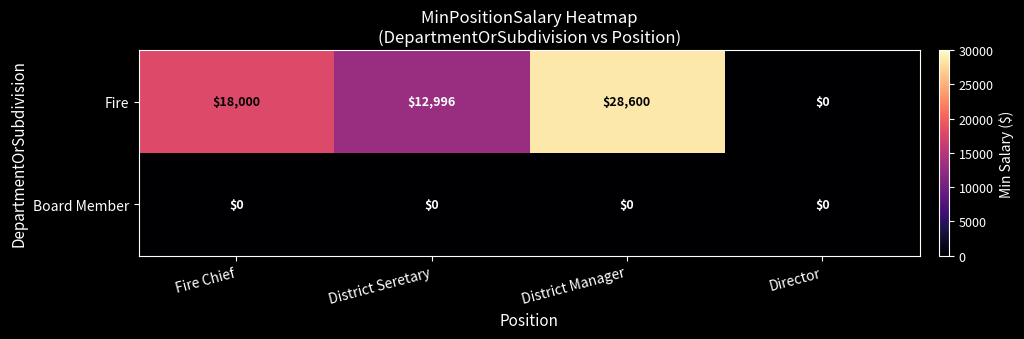

At which category is the sum across all series the highest?

District Manager